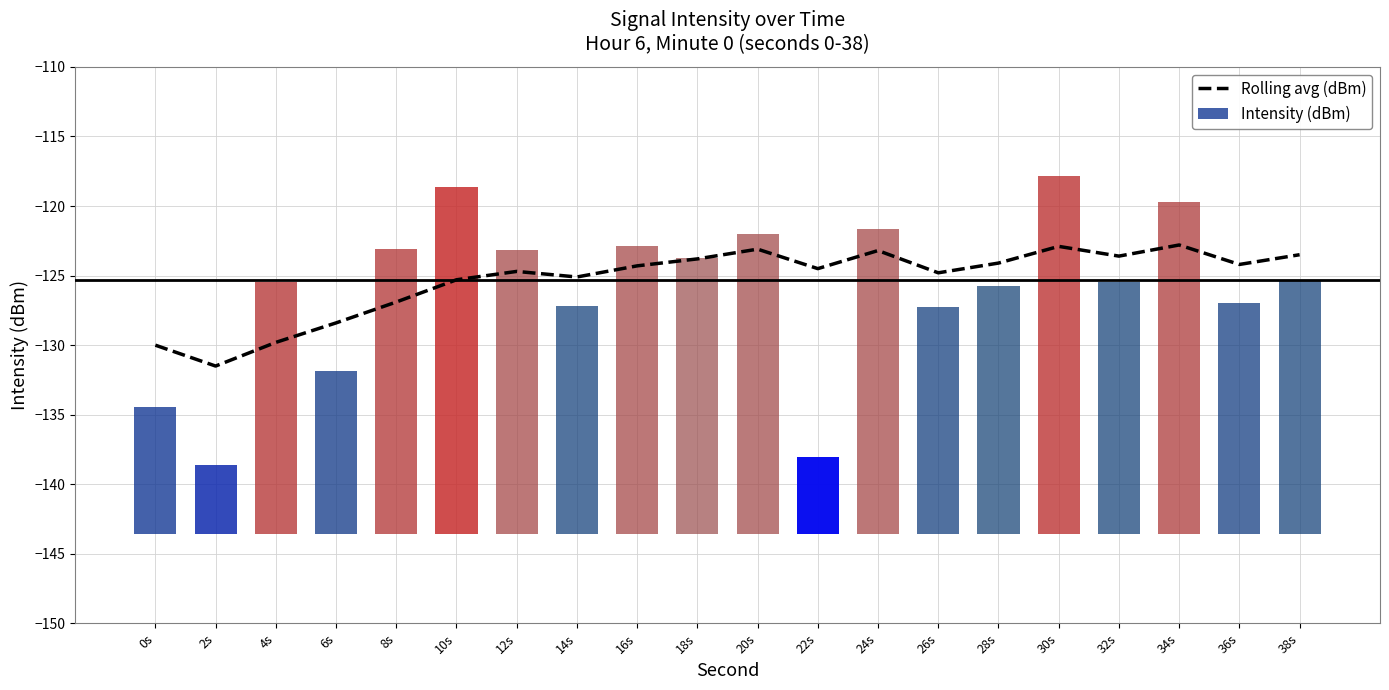

What is the difference between the maximum and minimum values?

8.7